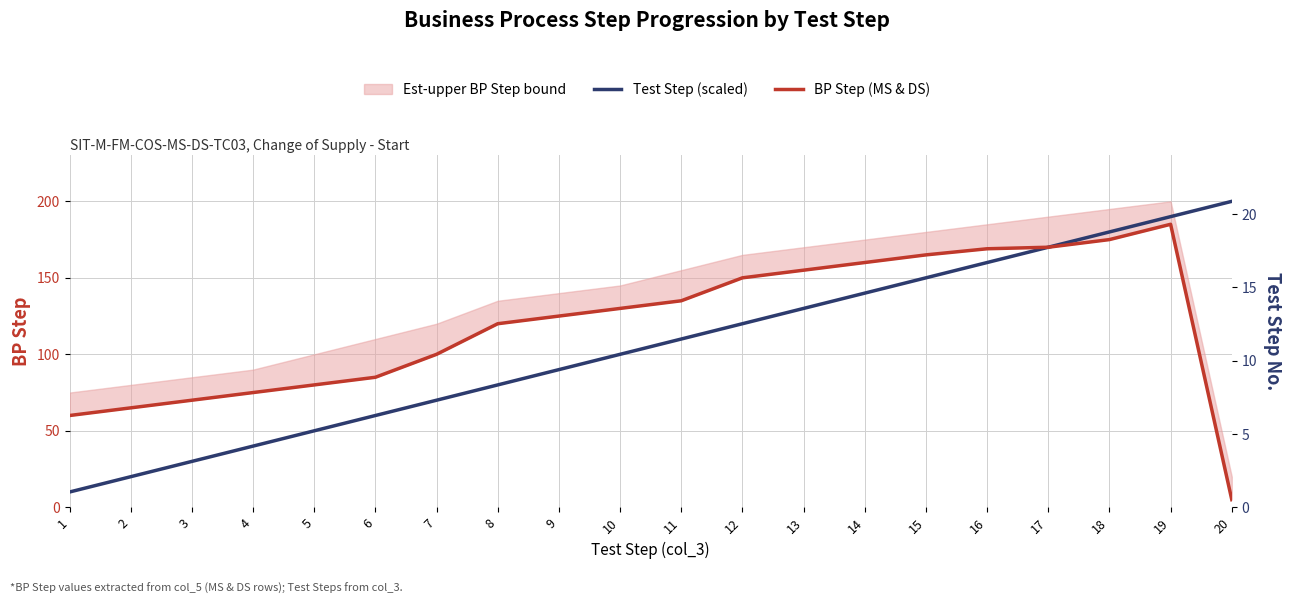

True or false: Test Step (scaled) has a value of 11 at 2.

False